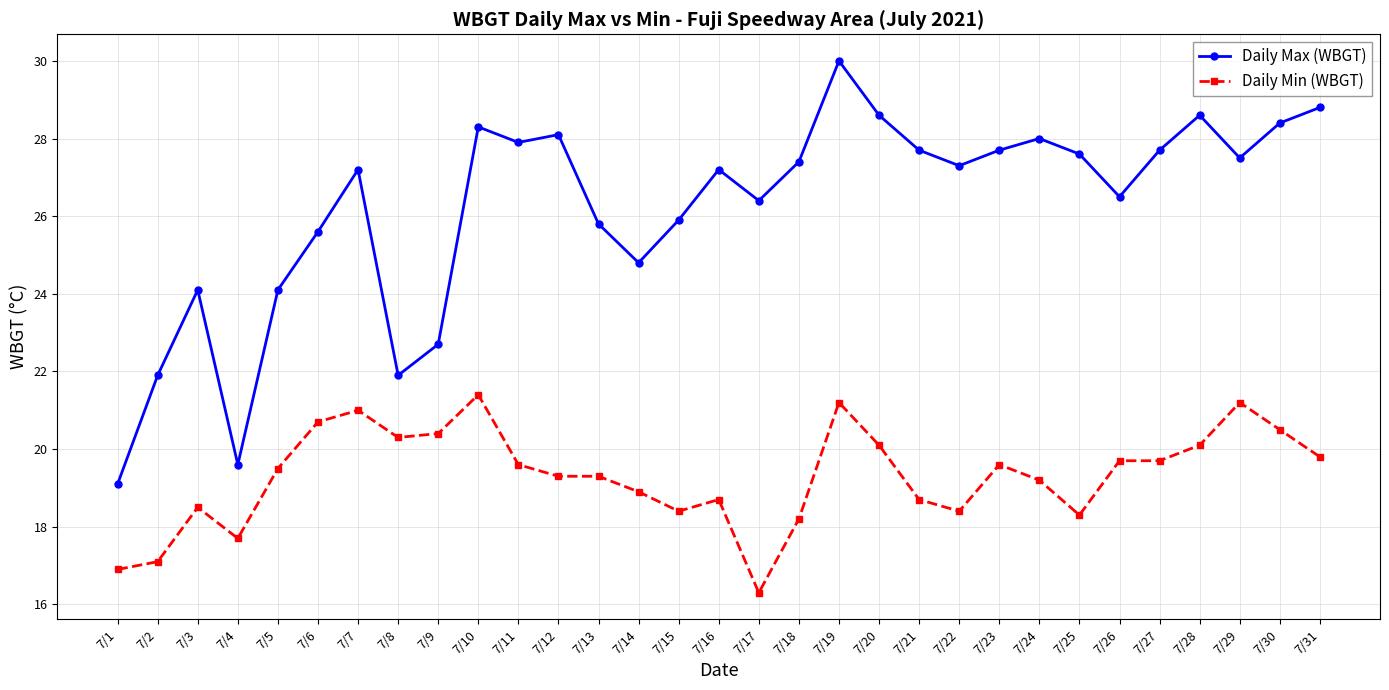

What is the sum of all Daily Max (WBGT) values?

812.4